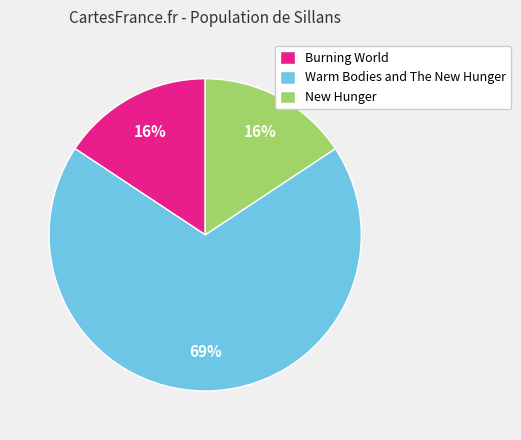

How many segments does this pie chart have?

3